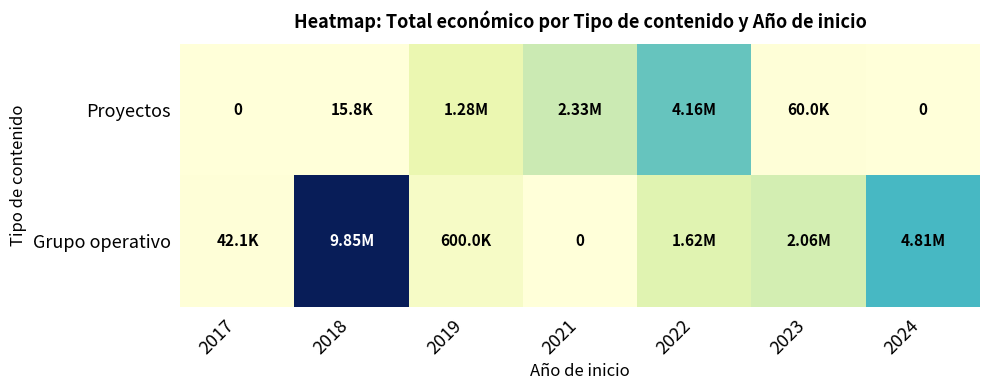

Which series has the largest total across all categories?

Grupo operativo